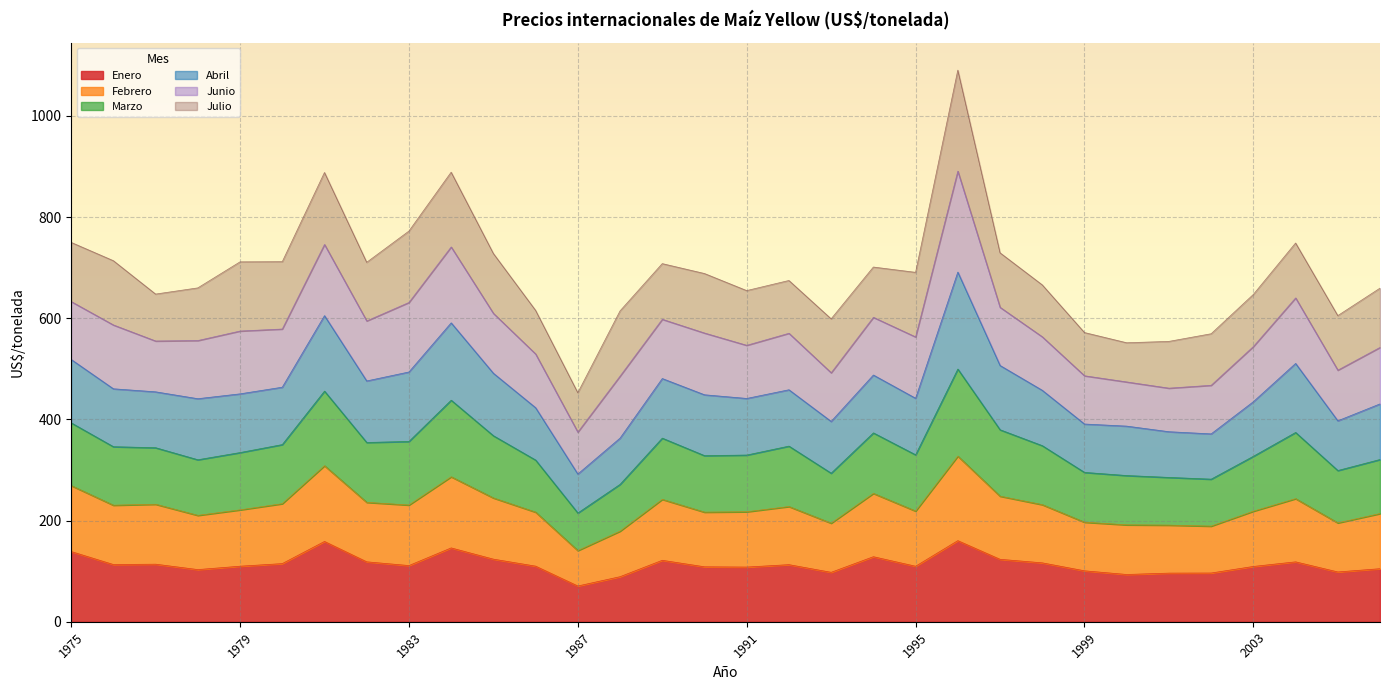

In Abril, how many points are higher than both neighbors (excluding endpoints)?

7